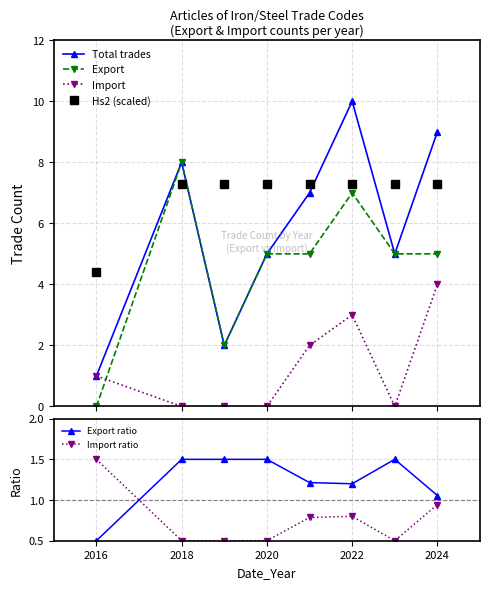

True or false: Export and Hs2 (scaled) cross at least once.

True